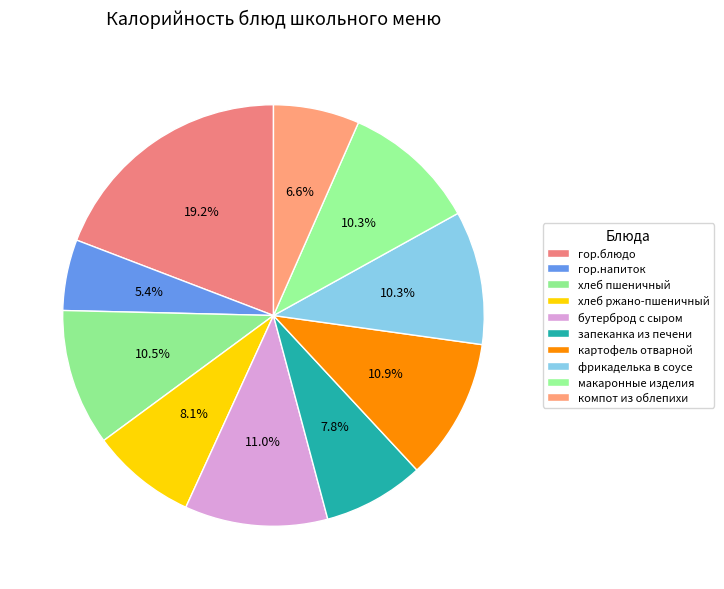

How many slices are in this pie chart?

10